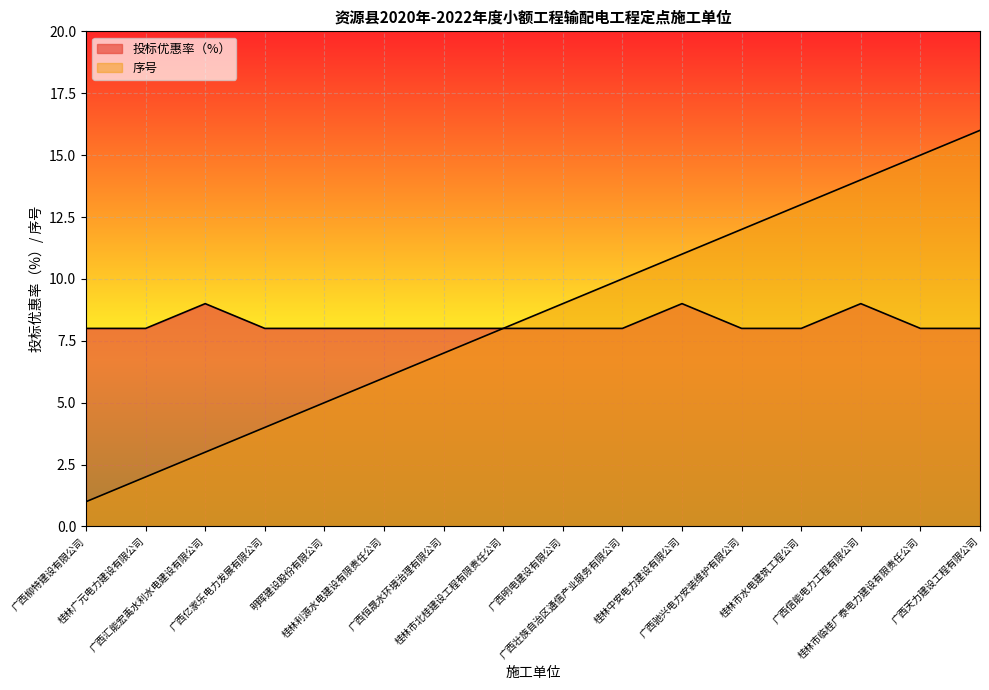

Count the number of data series in this chart.

2